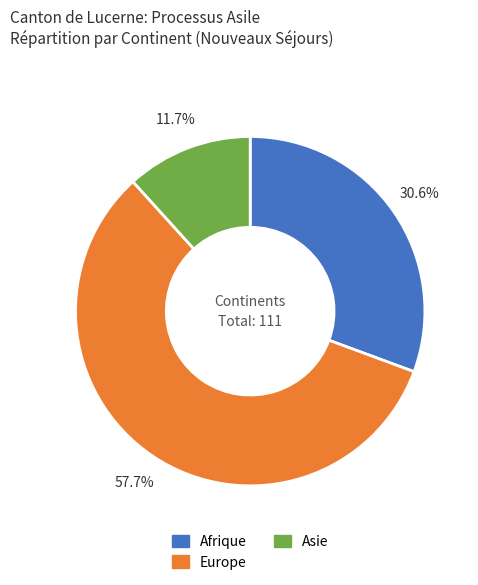

Which has a higher value, Europe or Afrique?

Europe